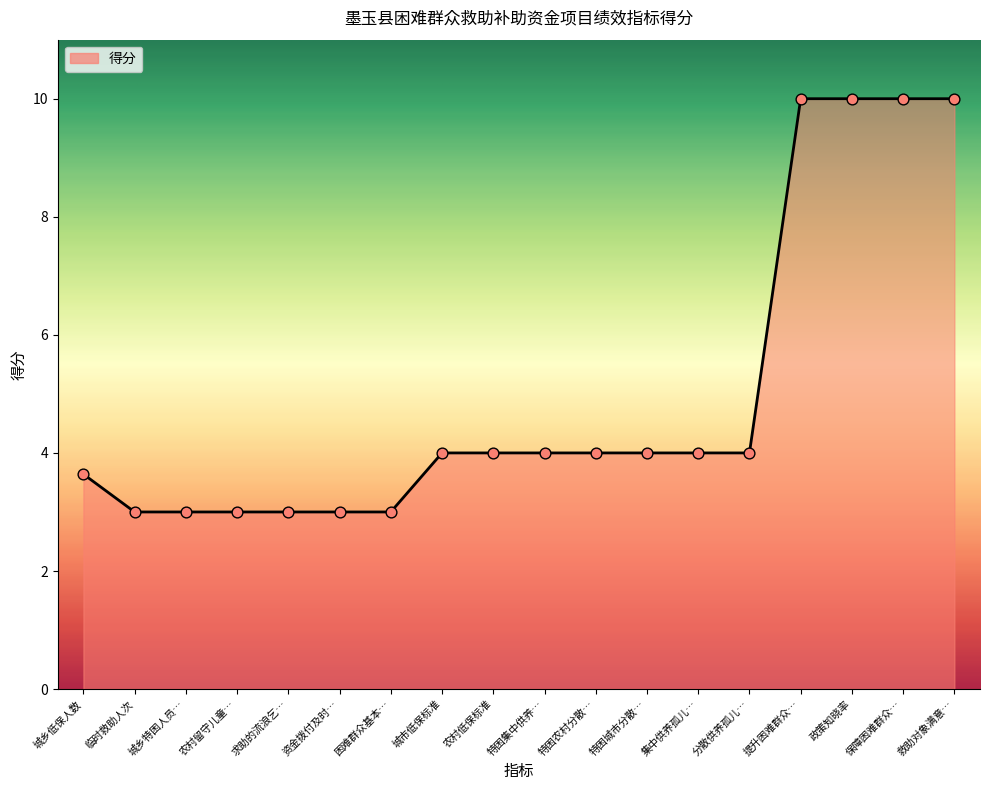

What is the change in value from 特困集中供养… to 提升困难群众…?

+6.0